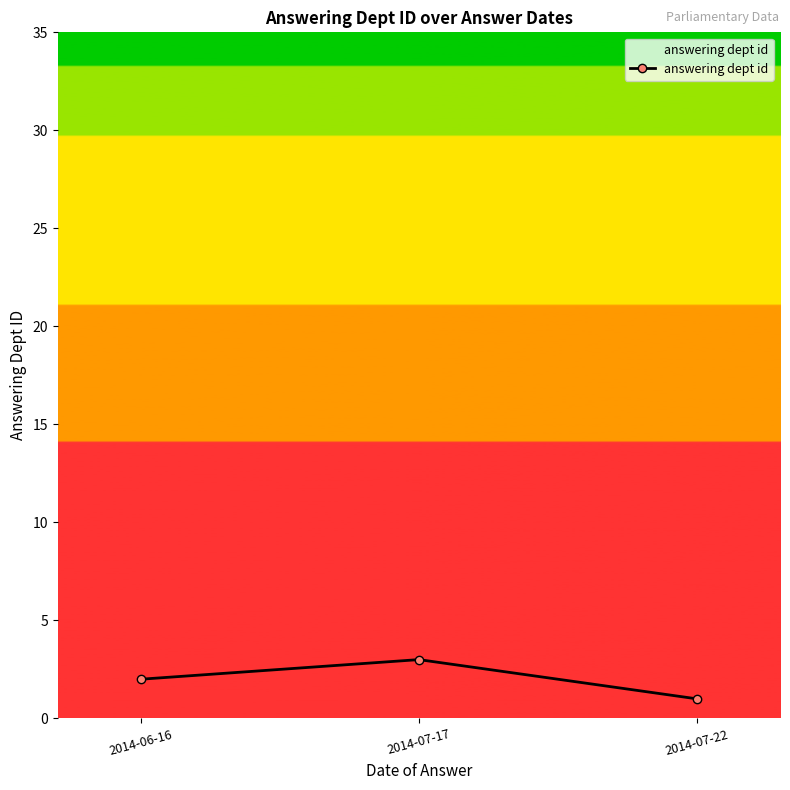

Which category has the lowest value across all series?

2014-07-22